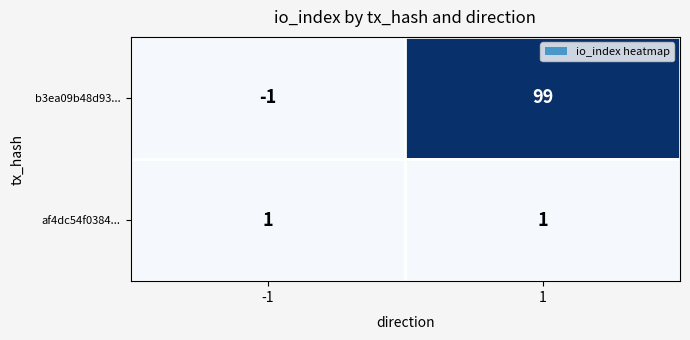

At which category is the sum across all series the highest?

1